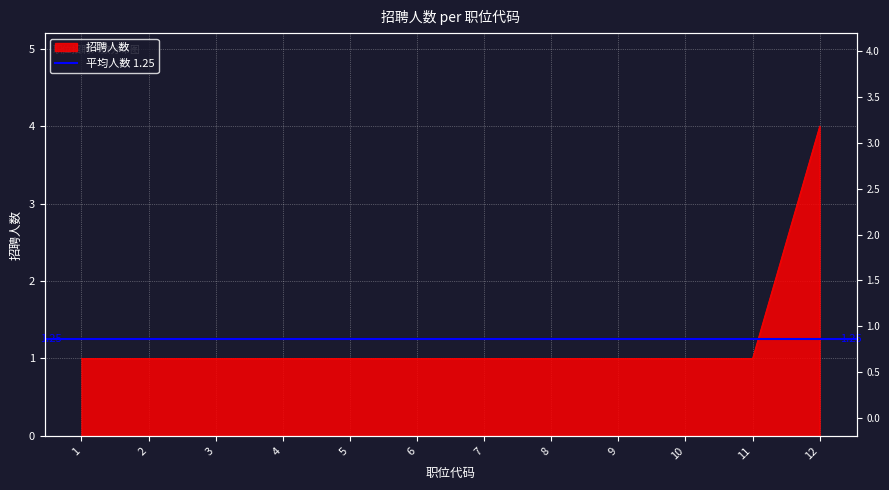

Which has a higher value, 6 or 3?

6